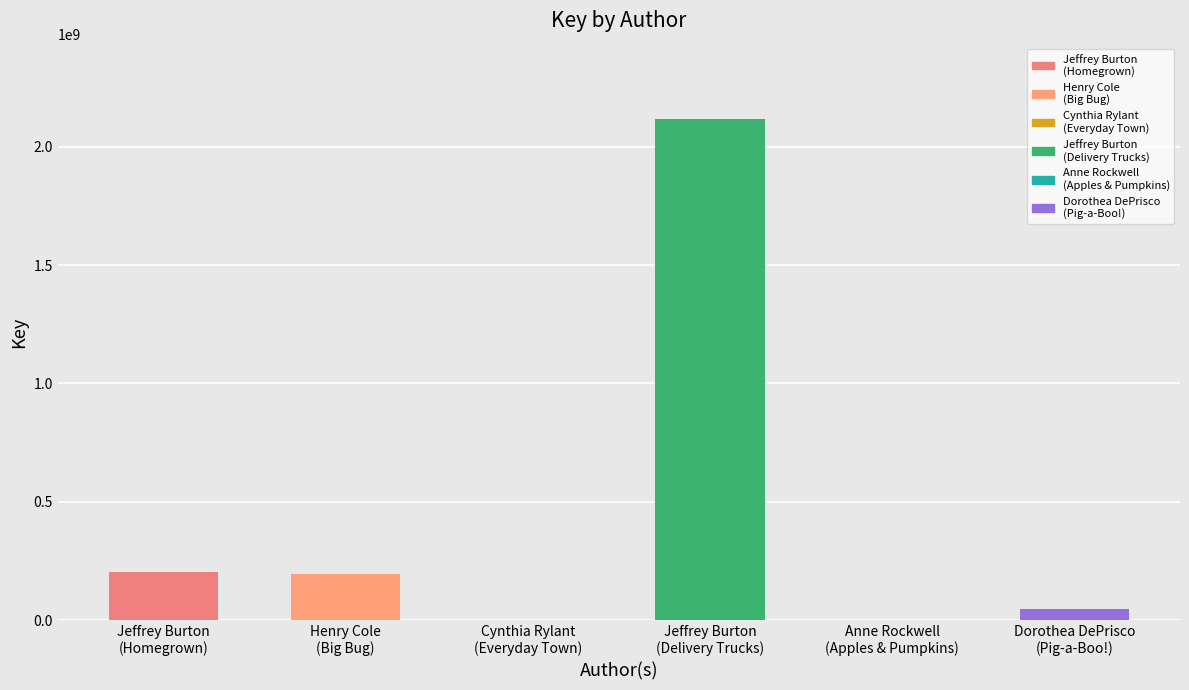

True or false: the data shows 317736 at Cynthia Rylant
(Everyday Town).

True